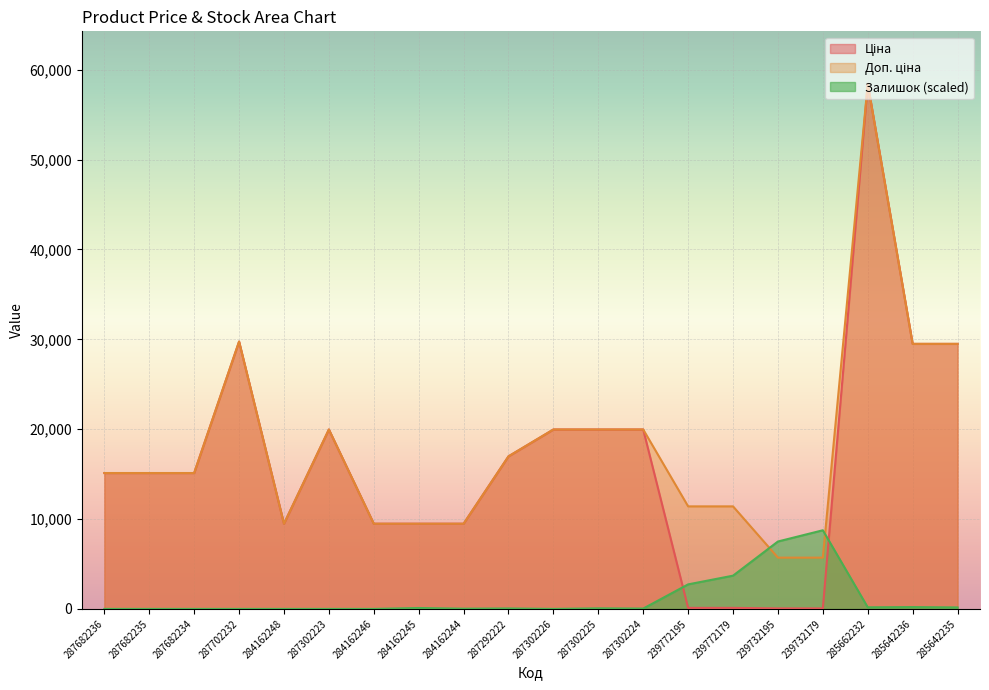

Reading left to right, extract all data points from this chart.

Ціна: 287682236=15120.0	287682235=15120.0	287682234=15120.0	287702232=29747.2	284162248=9480.1	287302223=19964.2	284162246=9480.1	284162245=9480.1	284162244=9480.1	287292222=16976.3	287302226=19964.2	287302225=19964.2	287302224=19964.2	239772195=114.1	239772179=114.1	239732195=57.0	239732179=57.0	285662232=58426.5	285642236=29491.5	285642235=29491.5
Доп. ціна: 287682236=15120.0	287682235=15120.0	287682234=15120.0	287702232=29747.2	284162248=9480.1	287302223=19964.2	284162246=9480.1	284162245=9480.1	284162244=9480.1	287292222=16976.3	287302226=19964.2	287302225=19964.2	287302224=19964.2	239772195=11410.0	239772179=11410.0	239732195=5705.0	239732179=5705.0	285662232=58426.5	285642236=29491.5	285642235=29491.5
Залишок: 287682236=0.0	287682235=0.0	287682234=0.0	287702232=0.0	284162248=0.0	287302223=0.0	284162246=0.0	284162245=102.1	284162244=25.5	287292222=51.0	287302226=0.0	287302225=63.8	287302224=38.3	239772195=2730.0	239772179=3699.5	239732195=7501.0	239732179=8751.2	285662232=178.6	285642236=204.1	285642235=165.8